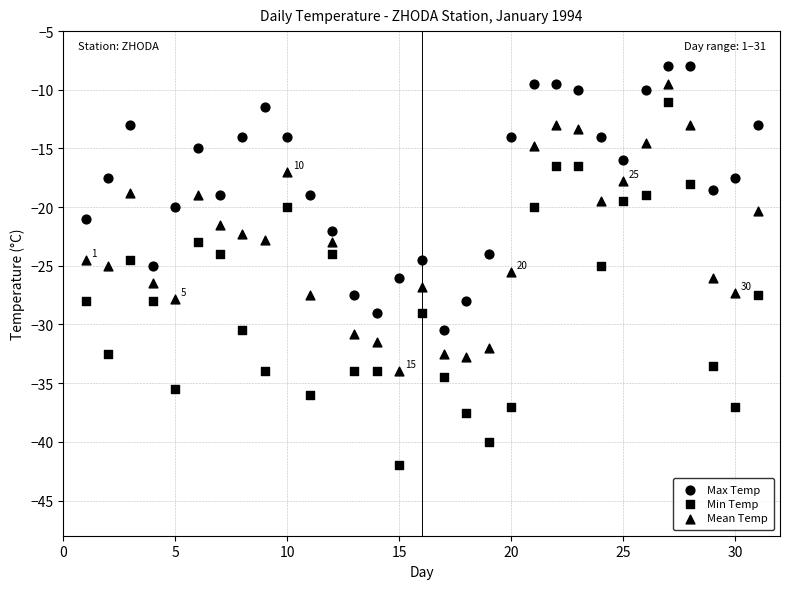

Count the number of points in this scatter plot.

93